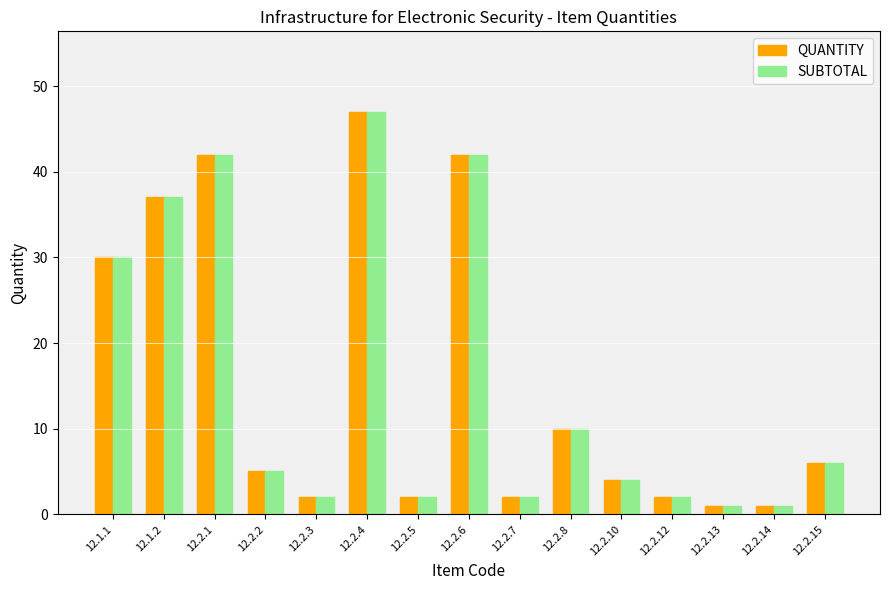

At how many categories does at least one series exceed 27?

5